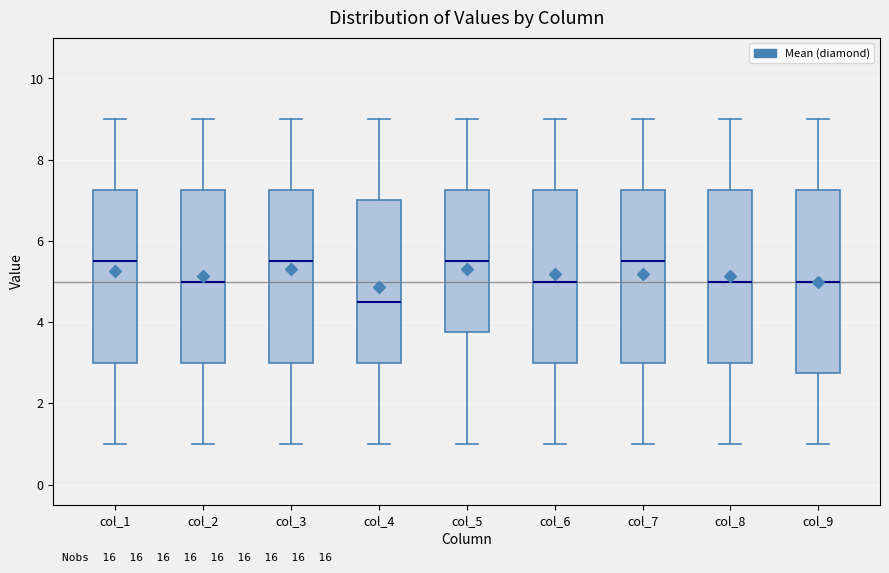

Reading left to right, read every box against the y-axis: the position of its median line, the range the box covers, and the ends of its whiskers. The values are not printed on the chart, so give them approximately, as read against the axis.

col_1: median 5.6, box 3.0 to 7.2, whiskers 1.0 to 9.0
col_2: median 5.0, box 3.0 to 7.2, whiskers 1.0 to 9.0
col_3: median 5.6, box 3.0 to 7.2, whiskers 1.0 to 9.0
col_4: median 4.6, box 3.0 to 7.0, whiskers 1.0 to 9.0
col_5: median 5.6, box 3.8 to 7.2, whiskers 1.0 to 9.0
col_6: median 5.0, box 3.0 to 7.2, whiskers 1.0 to 9.0
col_7: median 5.6, box 3.0 to 7.2, whiskers 1.0 to 9.0
col_8: median 5.0, box 3.0 to 7.2, whiskers 1.0 to 9.0
col_9: median 5.0, box 2.8 to 7.2, whiskers 1.0 to 9.0